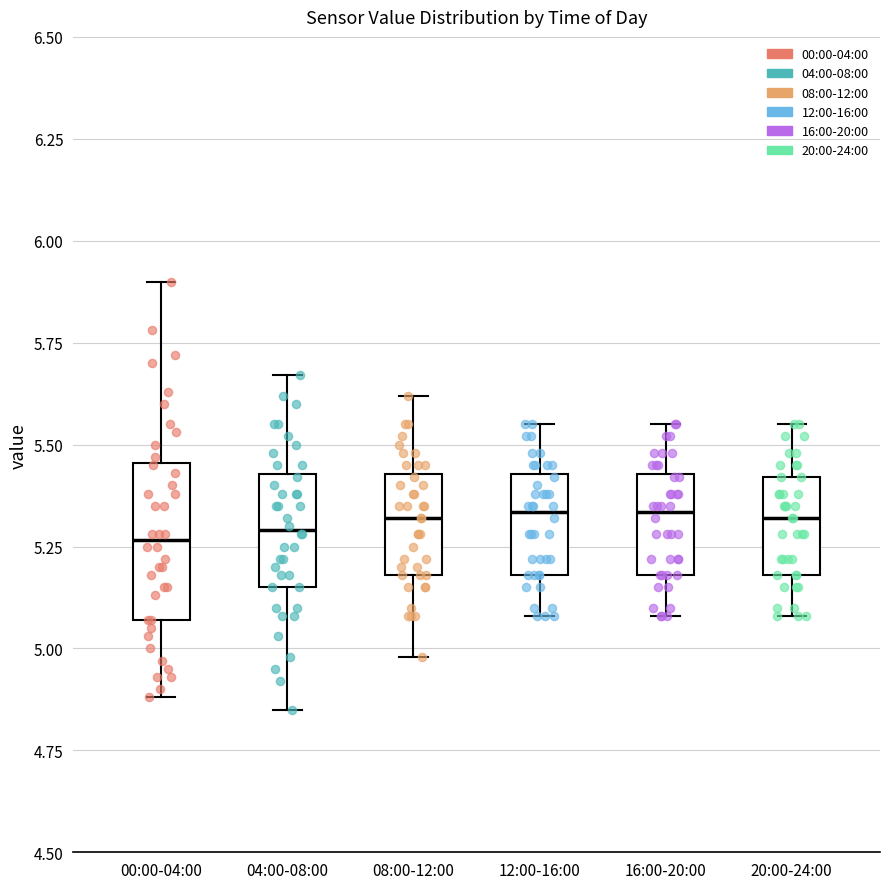

Which box is the tallest, from its lower edge to its upper edge?

00:00-04:00